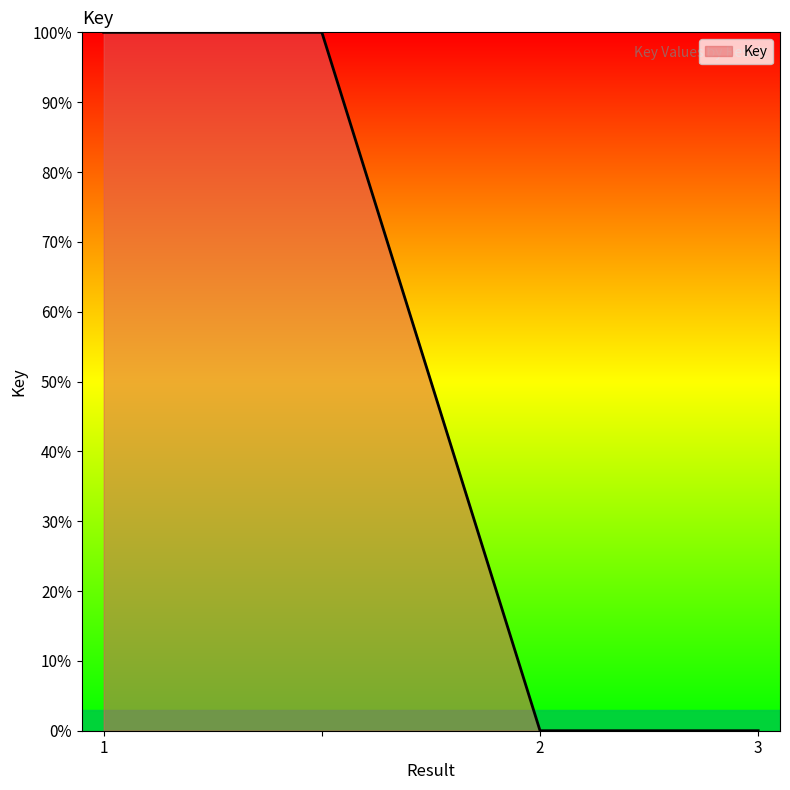

How many lines are shown in the chart?

1